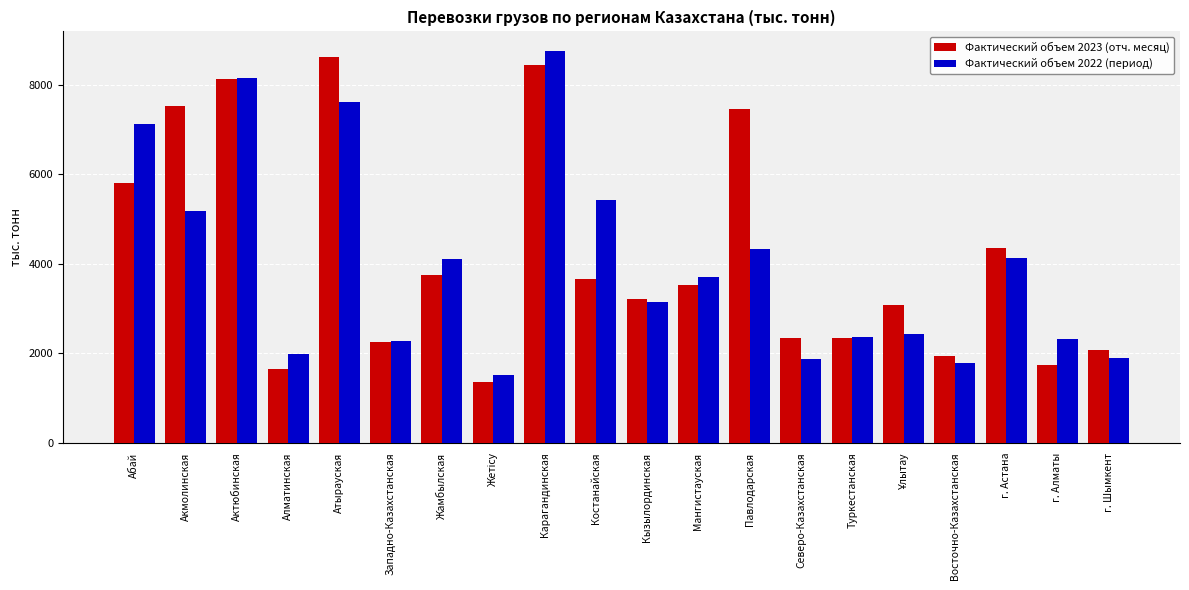

At which label does Фактический объем 2022 (период) first exceed 3708?

Абай